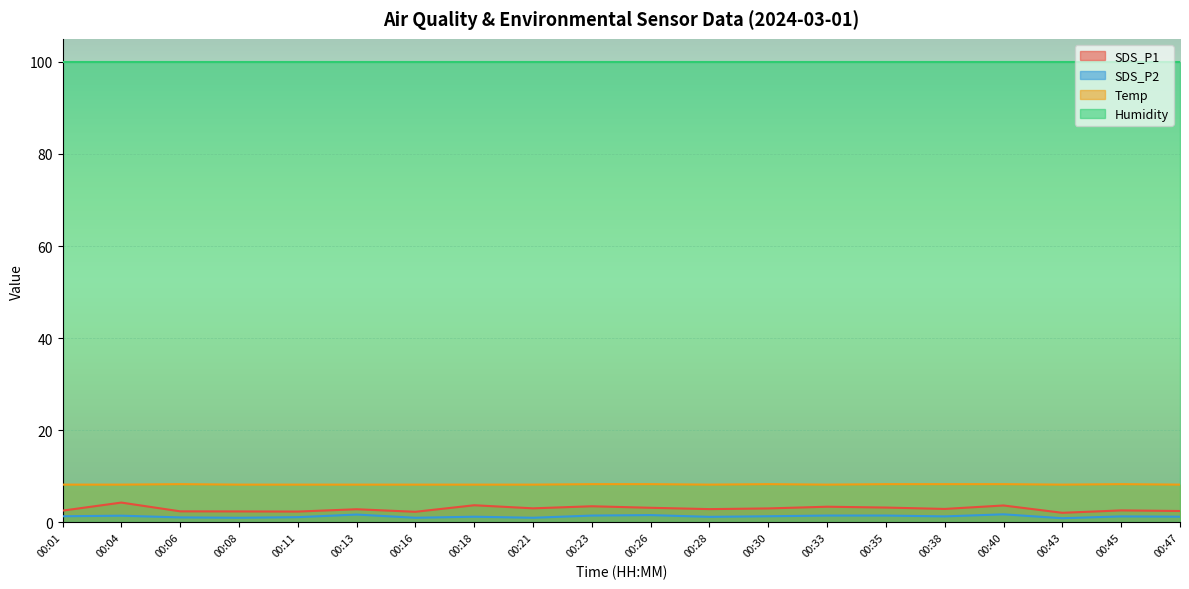

What is the difference between the Temp values at 00:01 and 00:35?

0.1